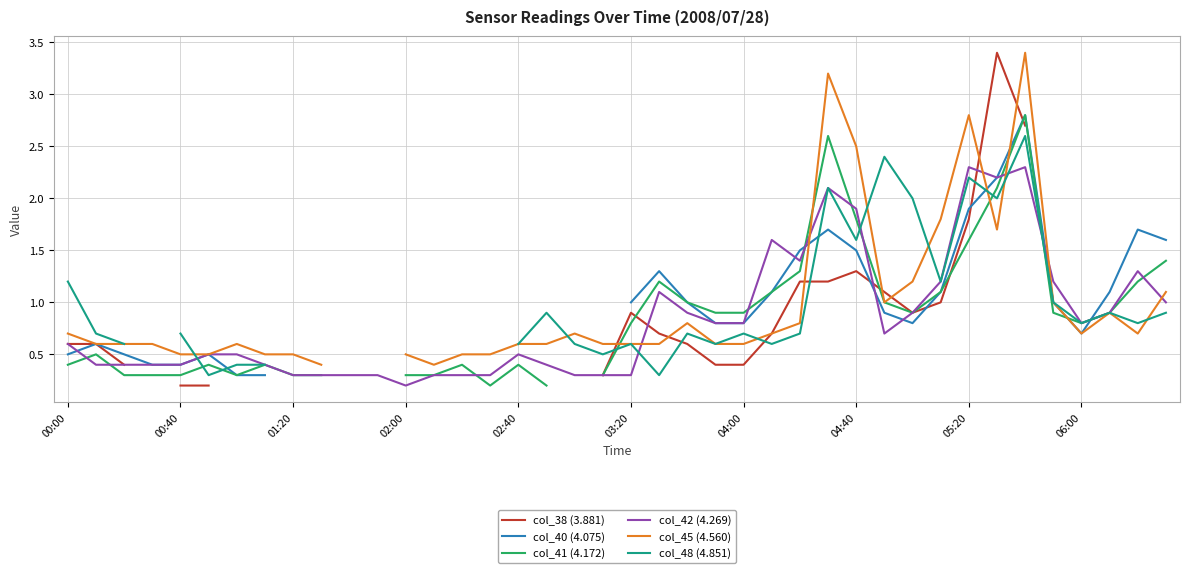

What is the highest value of the col_42 (4.269) series?

2.3